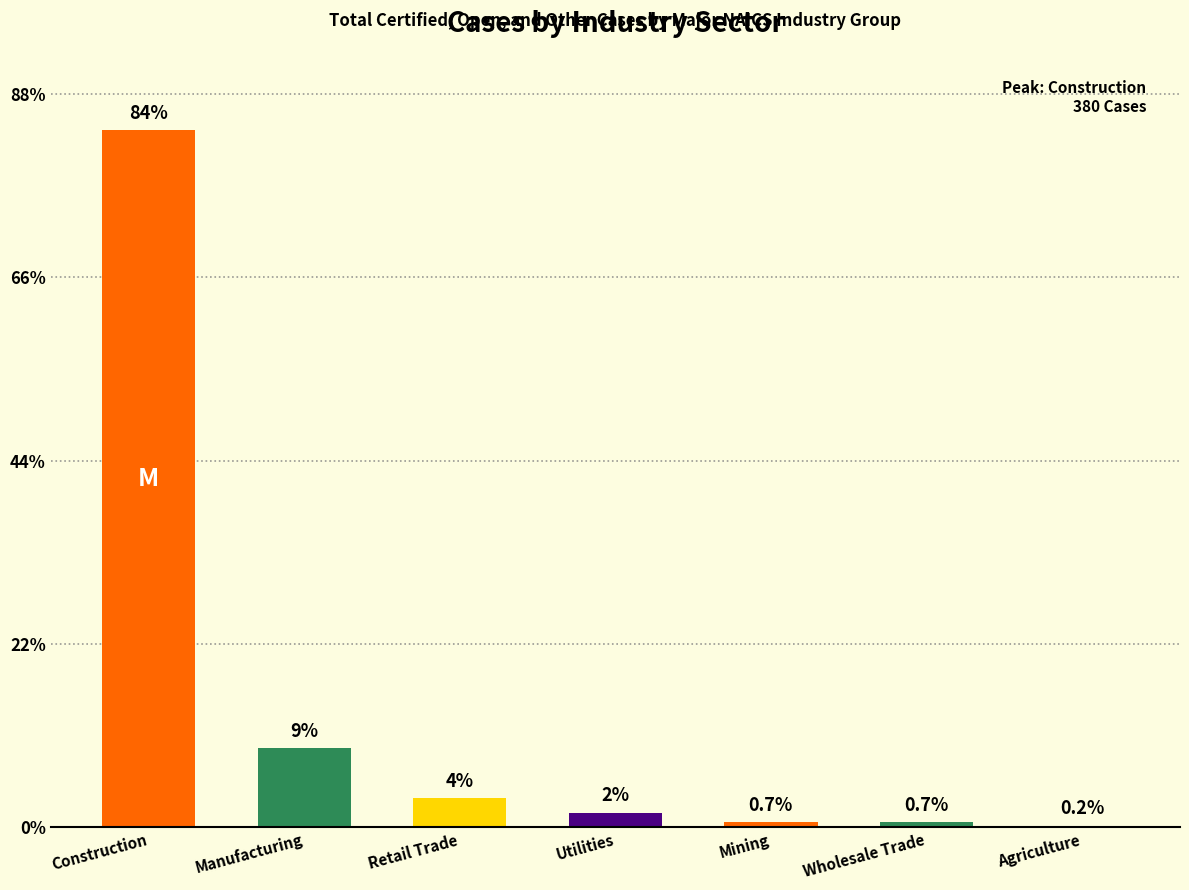

Reading right to left, transcribe all the data shown in this chart.

1	3	3	8	16	43	380